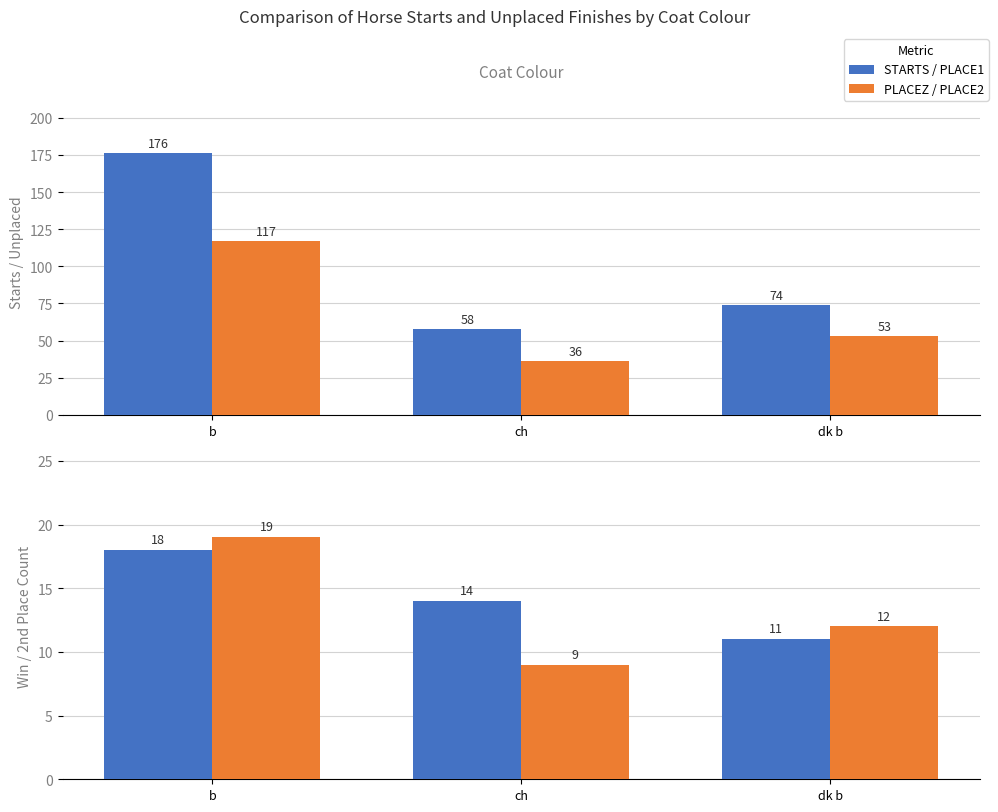

Which category has the lowest value in the PLACE2 series?

ch